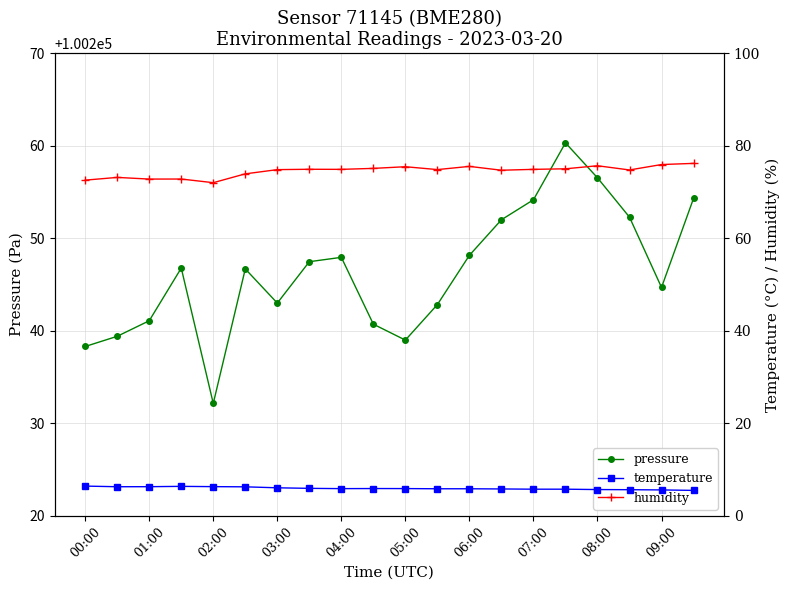

True or false: pressure has a value of 69290.9 at 06:00.

False